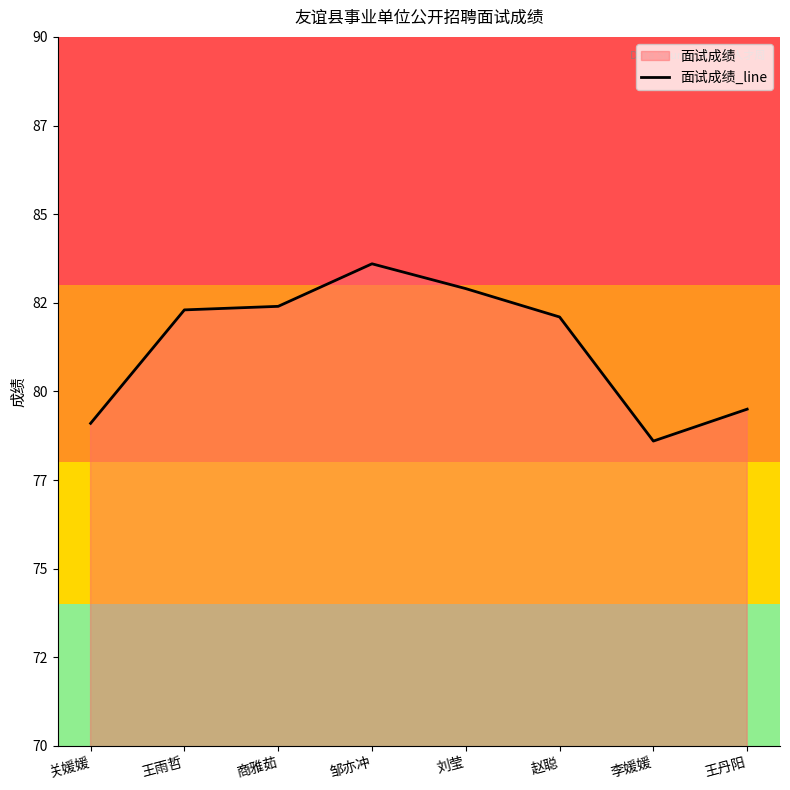

List the labels in order of value, largest first.

邹亦冲, 刘莹, 商雅茹, 王雨哲, 赵聪, 王丹阳, 关媛媛, 李媛媛